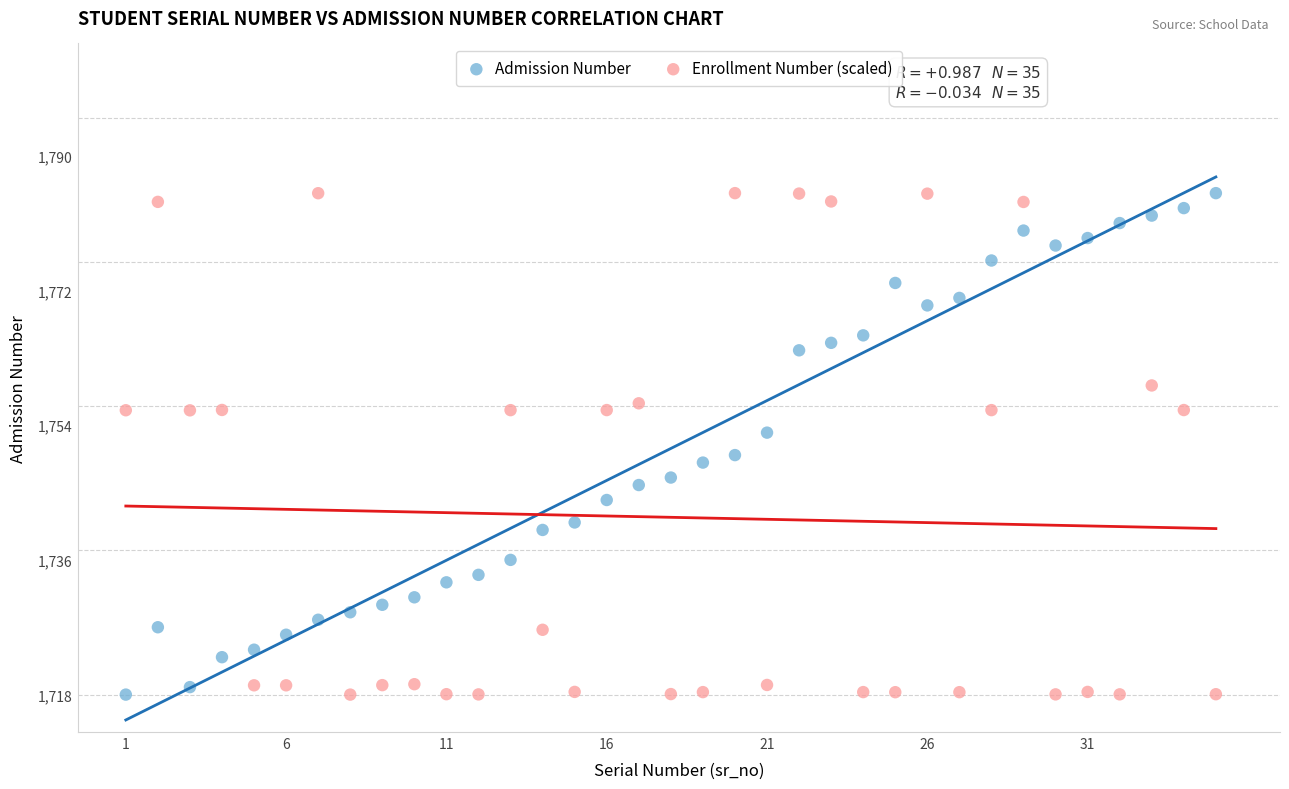

What is the X range (max minus min) for the scatter plot?

34.0